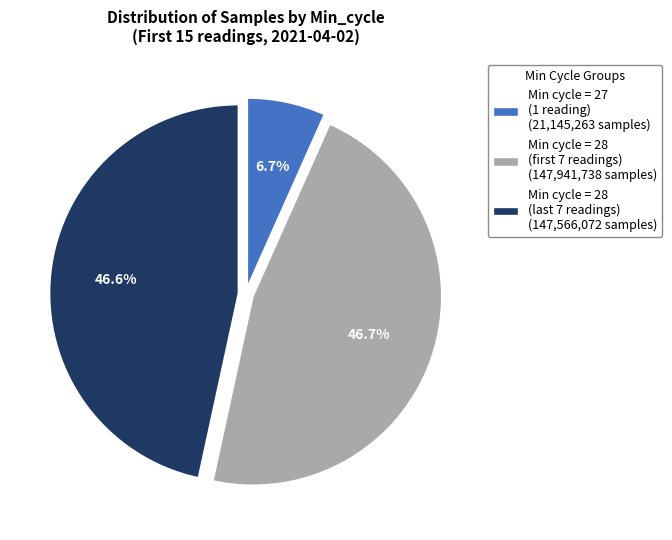

Does Min cycle = 27 (1 reading) (21,145,263 samples) account for over 50% of the chart?

No